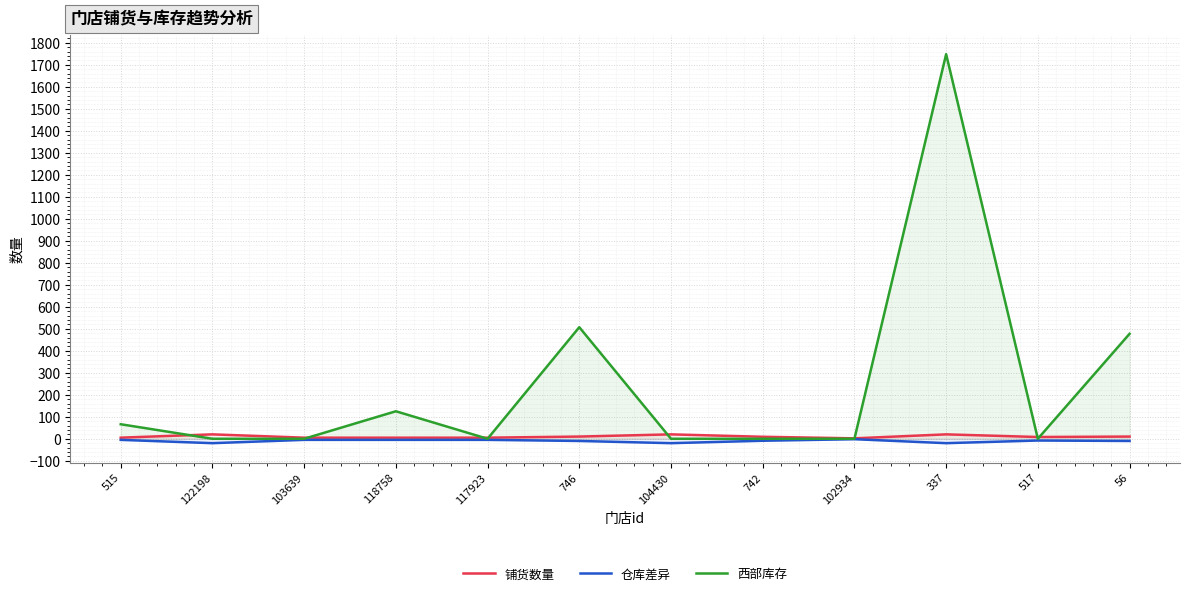

How many data points does each series have?

12